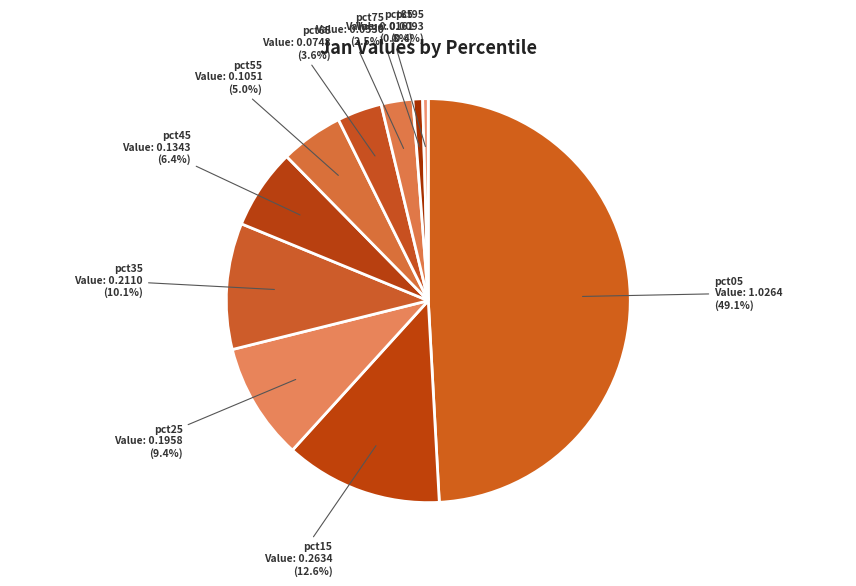

Count the number of slices in the pie.

10